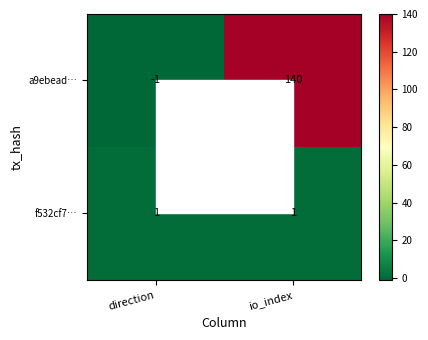

What is the difference between the a9ebead… values at direction and io_index?

141